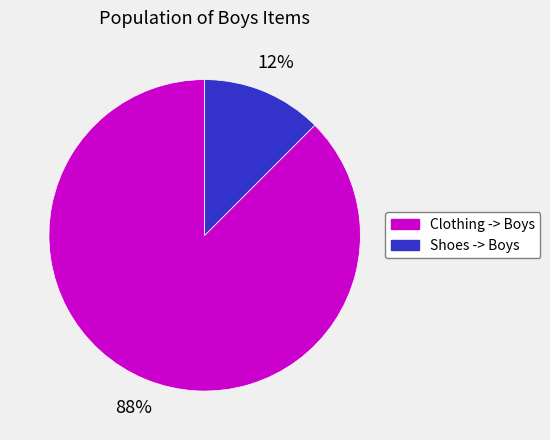

Do Clothing -> Boys and Shoes -> Boys together represent more than half of the pie?

Yes